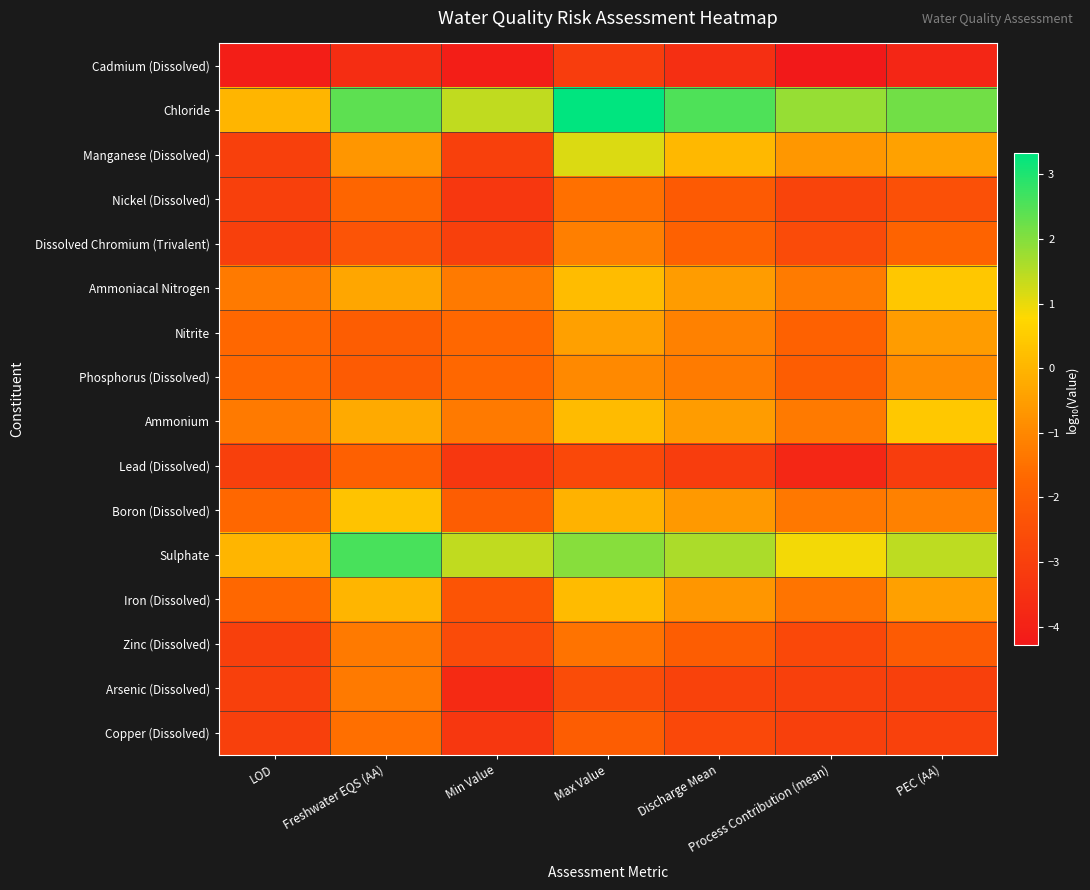

Which category has the lowest value across all series?

Process Contribution (mean)